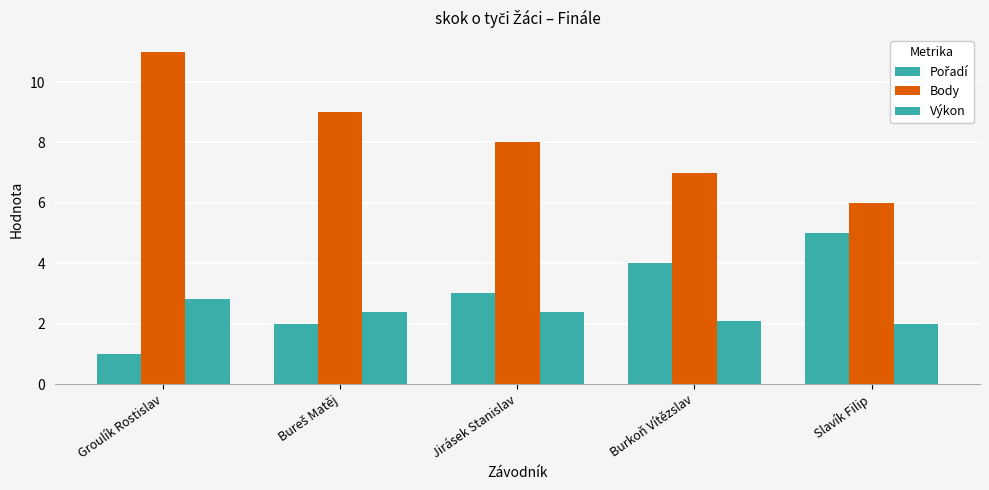

Count the number of categories in the chart.

5